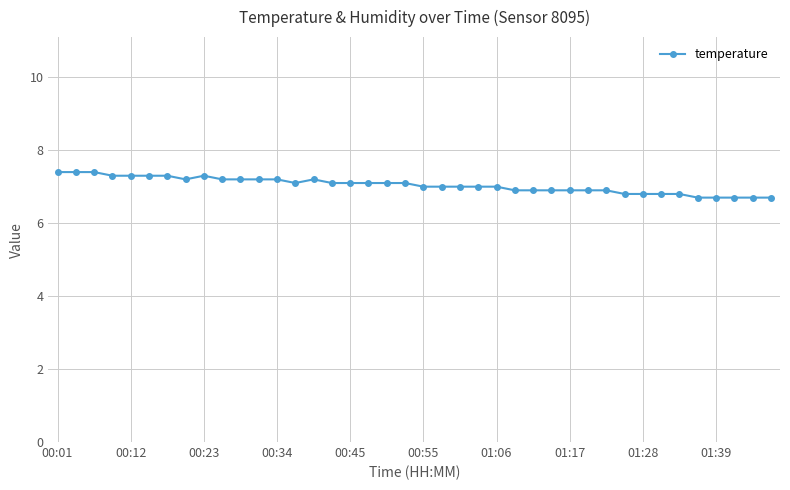

What is the average value?

7.0